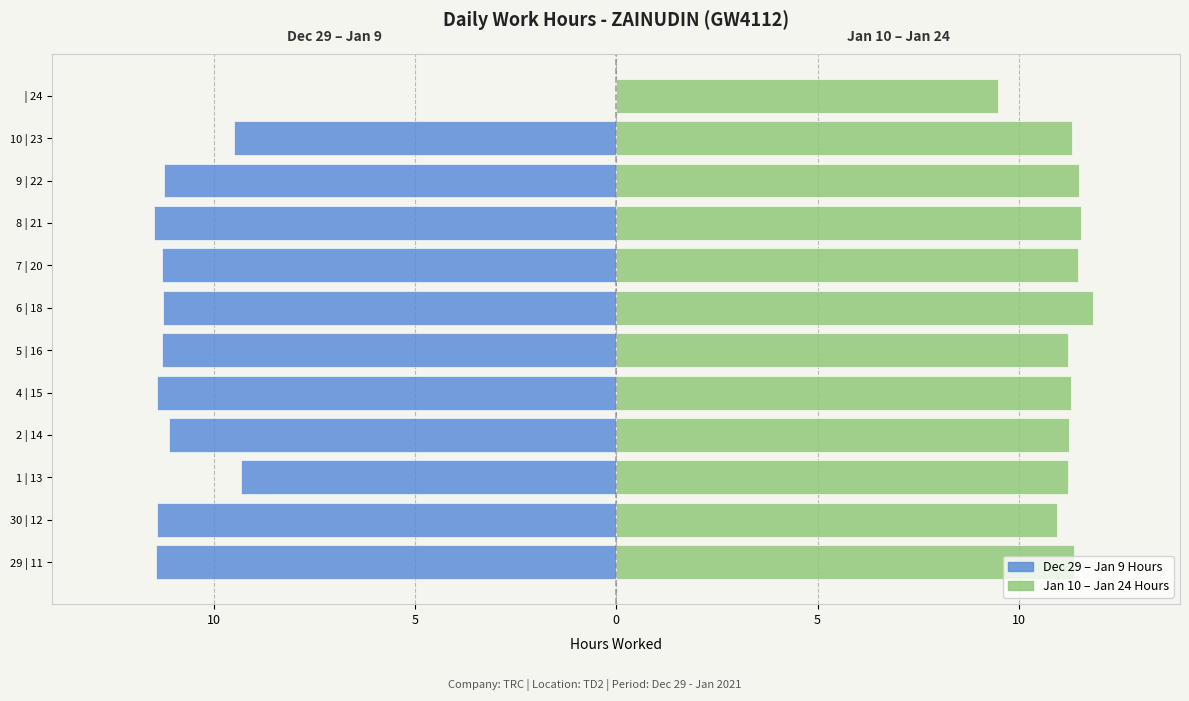

Count the number of categories in the chart.

12